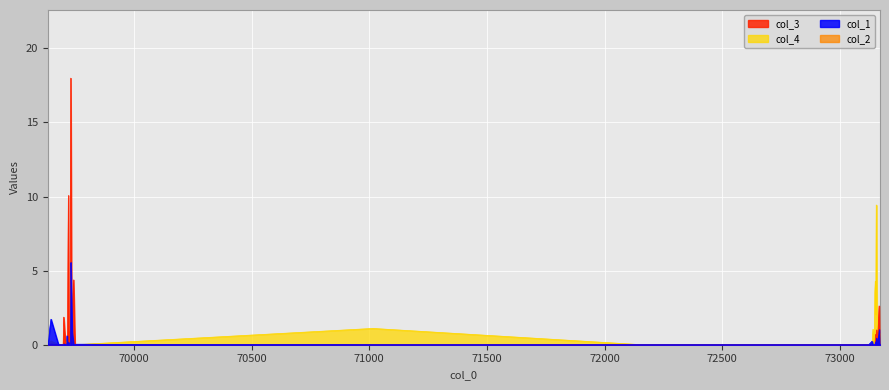

Reading left to right, list all the values displayed in this chart.

col_3: 69633=0.0	69647=0.1	69679=0.0	69699=0.0	69701=1.9	69709=0.0	69711=0.0	69713=0.0	69715=0.1	69717=0.1	69721=10.1	69723=0.1	69729=0.0	69731=18.0	69735=0.0	69737=1.4	69743=4.4	69749=0.0	71015=0.0	72159=0.0	72163=0.0	72167=0.0	72181=0.0	72183=0.0	72189=0.0	72191=0.0	72195=0.0	73123=0.0	73137=0.0	73141=0.0	73145=0.0	73147=0.0	73149=0.0	73151=0.7	73153=0.0	73155=1.0	73159=0.0	73167=2.6	73169=0.0	73171=0.0
col_4: 69633=0.0	69647=0.3	69679=0.0	69699=0.0	69701=0.0	69709=0.0	69711=0.2	69713=0.0	69715=0.0	69717=0.4	69721=0.0	69723=0.0	69729=0.0	69731=0.2	69735=0.1	69737=1.0	69743=0.0	69749=0.0	71015=1.1	72159=0.0	72163=0.0	72167=0.0	72181=0.0	72183=0.0	72189=0.0	72191=0.0	72195=0.0	73123=0.0	73137=0.0	73141=1.0	73145=0.2	73147=0.0	73149=3.5	73151=4.3	73153=2.1	73155=9.4	73159=0.0	73167=0.5	73169=0.0	73171=0.7
col_1: 69633=0.0	69647=1.7	69679=0.0	69699=0.0	69701=0.1	69709=0.0	69711=0.0	69713=0.0	69715=0.6	69717=0.0	69721=0.2	69723=0.0	69729=0.0	69731=5.6	69735=2.2	69737=0.8	69743=0.0	69749=0.0	71015=0.0	72159=0.0	72163=0.0	72167=0.0	72181=0.0	72183=0.0	72189=0.0	72191=0.0	72195=0.0	73123=0.0	73137=0.2	73141=0.0	73145=0.0	73147=0.0	73149=0.0	73151=0.2	73153=0.0	73155=0.5	73159=0.0	73167=1.0	73169=0.0	73171=0.0
col_2: 69633=0.0	69647=0.0	69679=0.0	69699=0.0	69701=0.7	69709=0.0	69711=0.0	69713=0.0	69715=0.0	69717=0.0	69721=0.1	69723=0.9	69729=0.0	69731=0.2	69735=0.0	69737=0.2	69743=0.3	69749=0.0	71015=0.0	72159=0.0	72163=0.0	72167=0.0	72181=0.0	72183=0.0	72189=0.0	72191=0.0	72195=0.0	73123=0.0	73137=0.0	73141=0.0	73145=0.0	73147=0.0	73149=0.1	73151=0.1	73153=0.0	73155=0.6	73159=0.0	73167=0.0	73169=0.0	73171=0.0